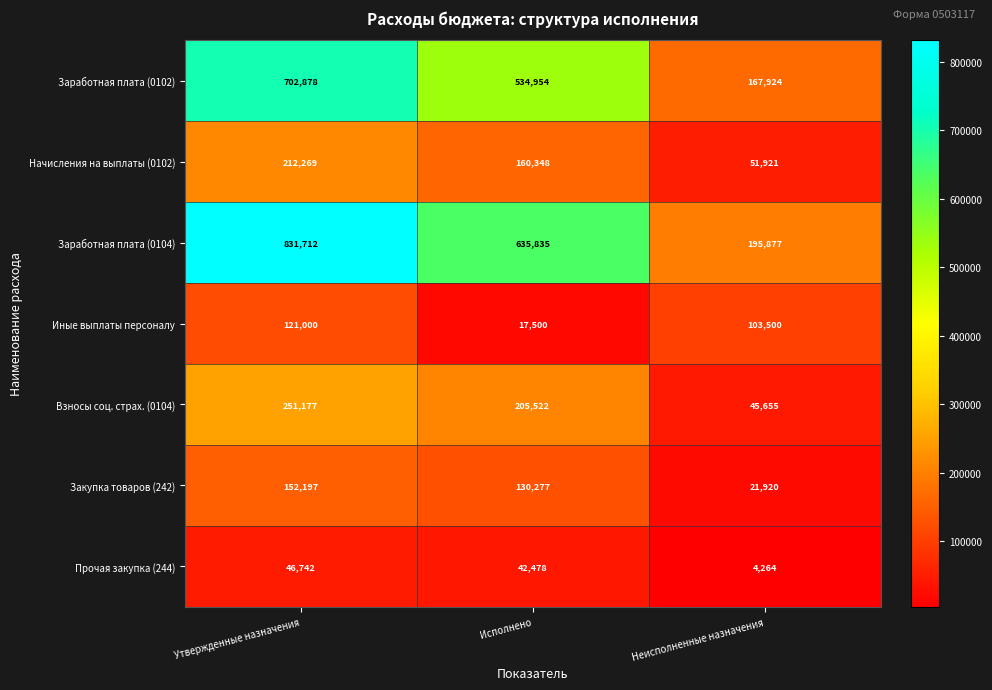

Rank the series at Утвержденные назначения from lowest to highest value.

Прочая закупка (244), Иные выплаты персоналу, Закупка товаров (242), Начисления на выплаты (0102), Взносы соц. страх. (0104), Заработная плата (0102), Заработная плата (0104)